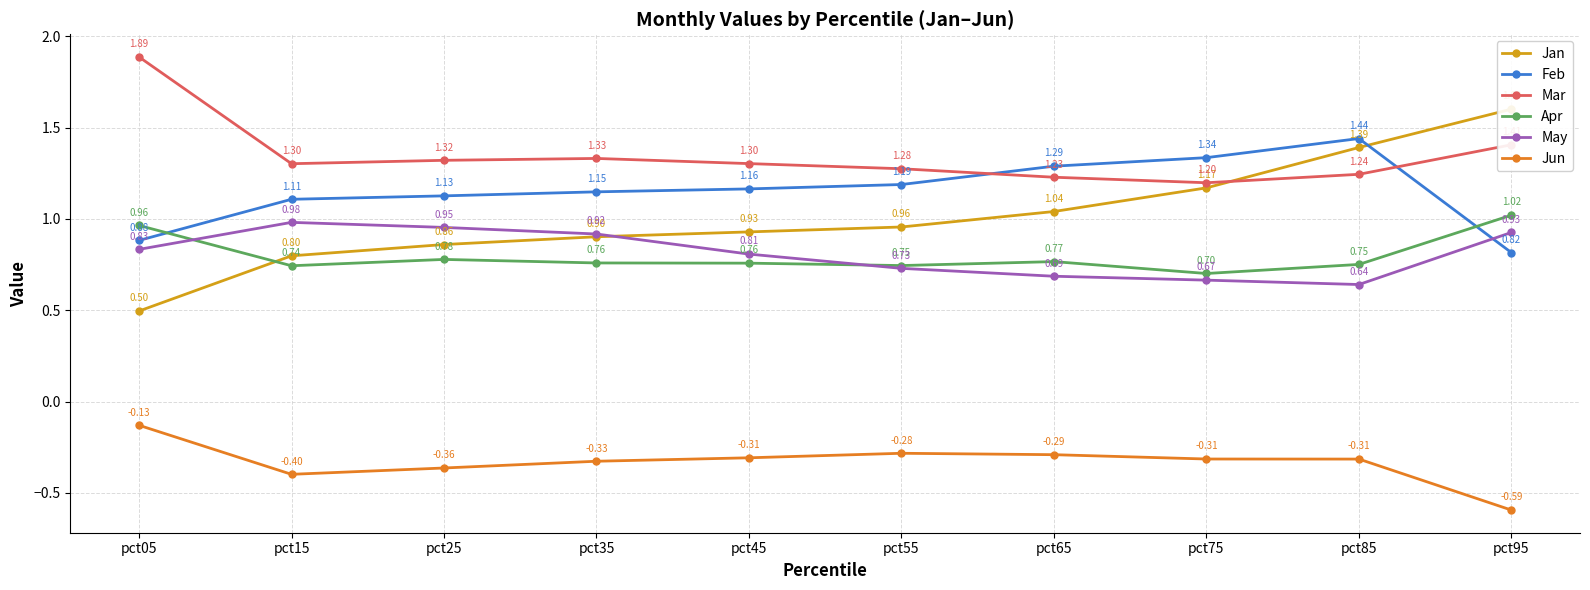

What is the difference between the Mar values at pct05 and pct15?

0.6